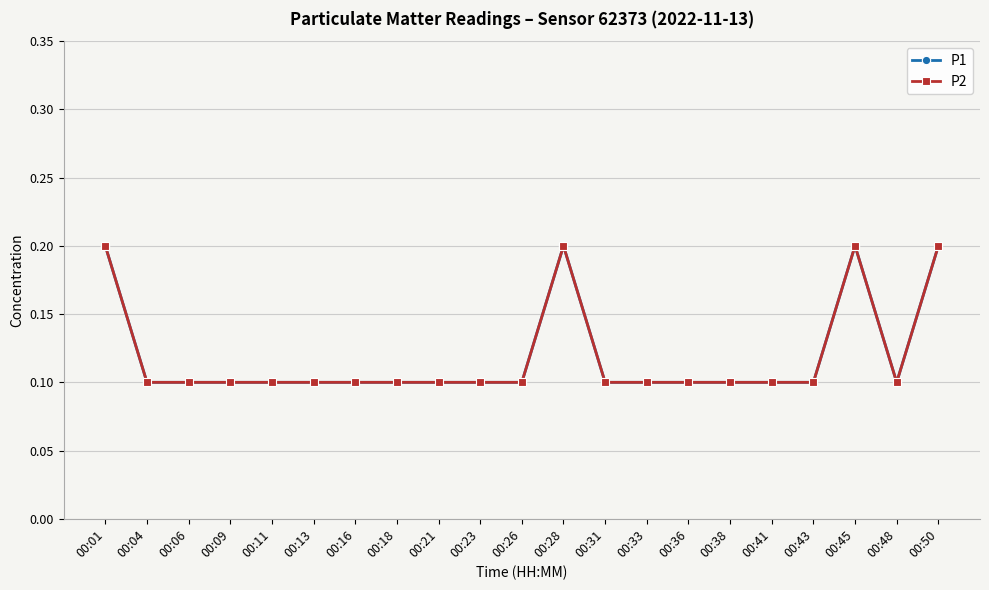

In P2, how many points are lower than both neighbors (excluding endpoints)?

1